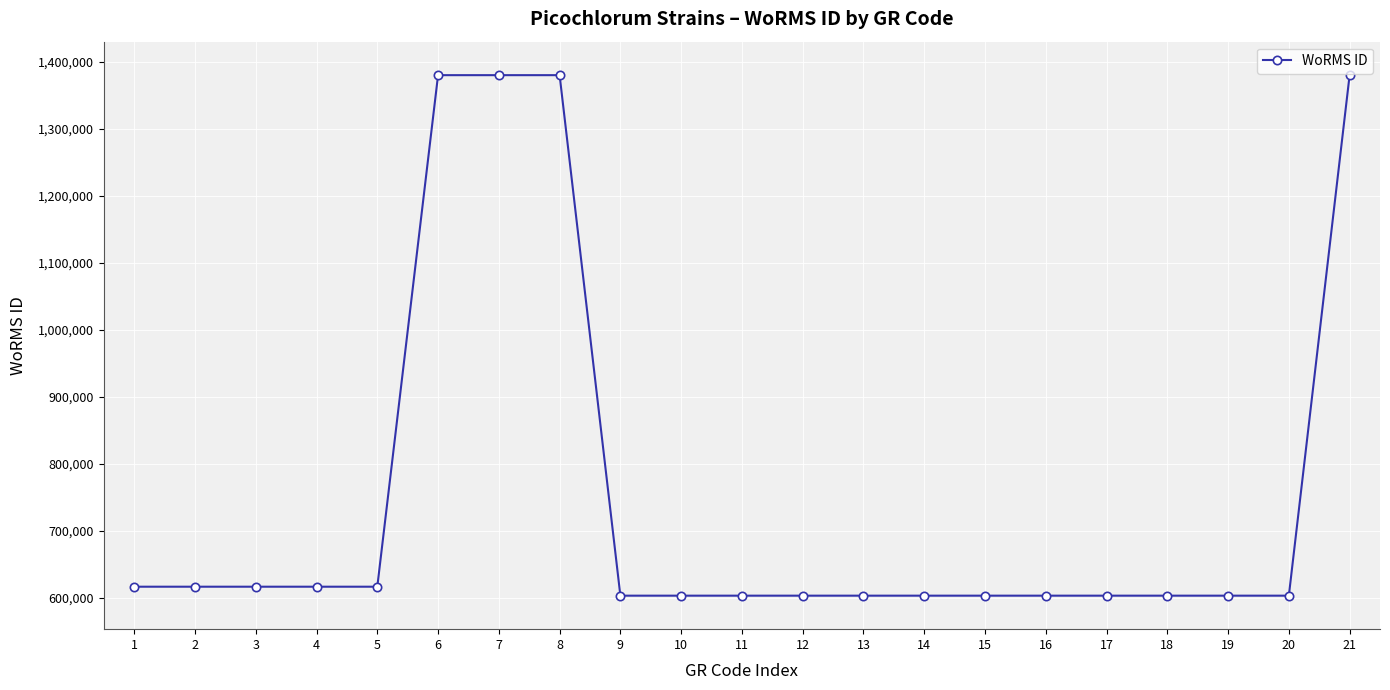

The chart shows a value of 1041210 at 16. True or false?

False